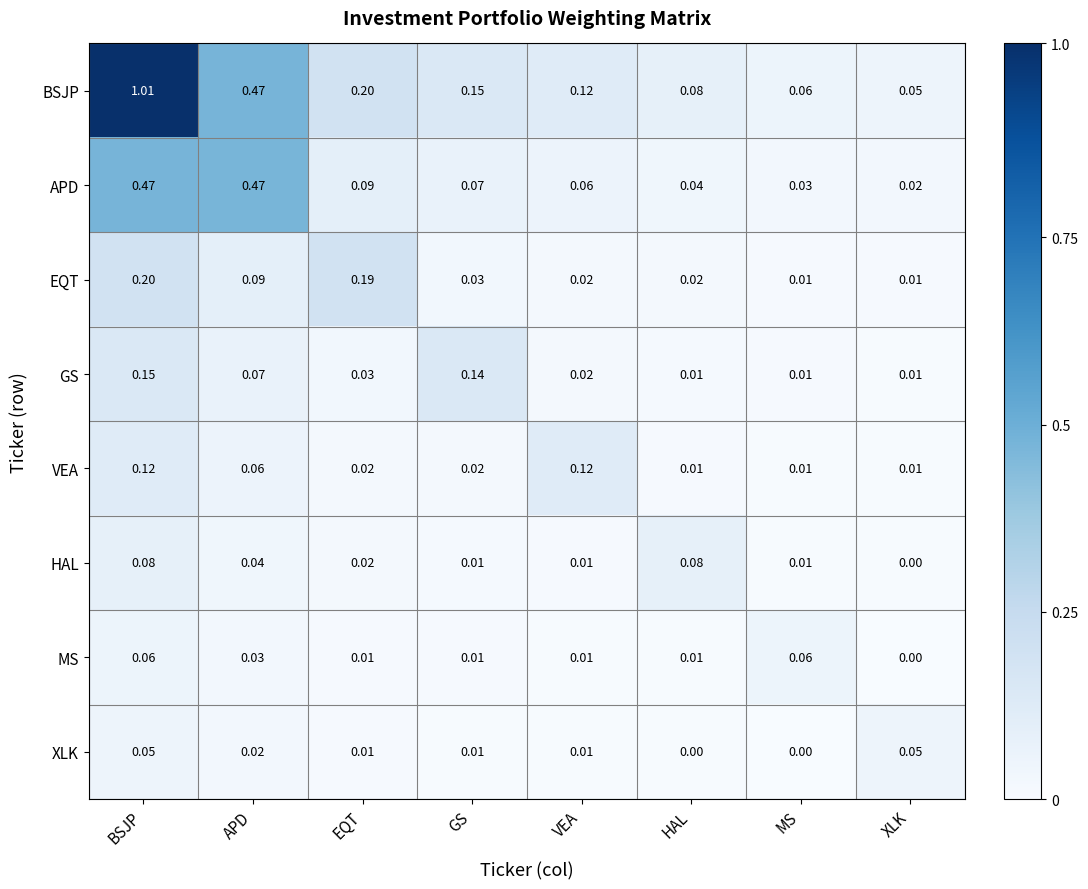

What is the difference between the highest and lowest values at EQT?

0.2